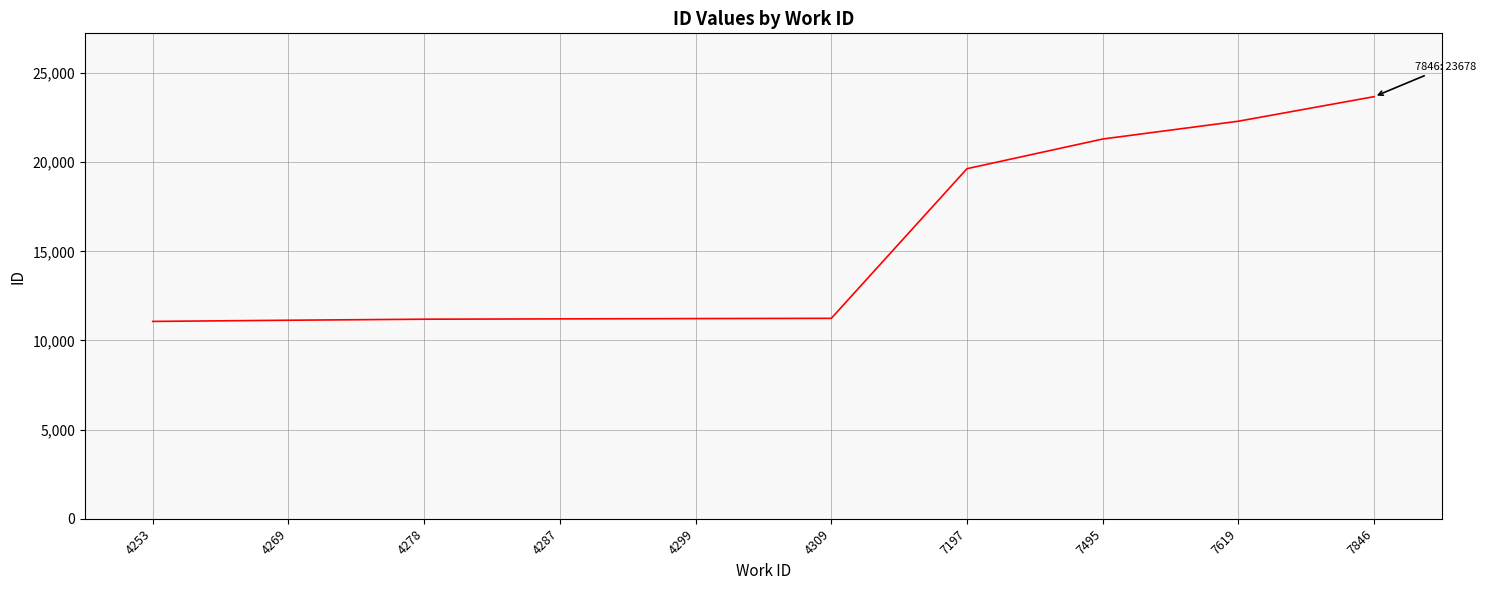

What is the greatest value displayed?

23678